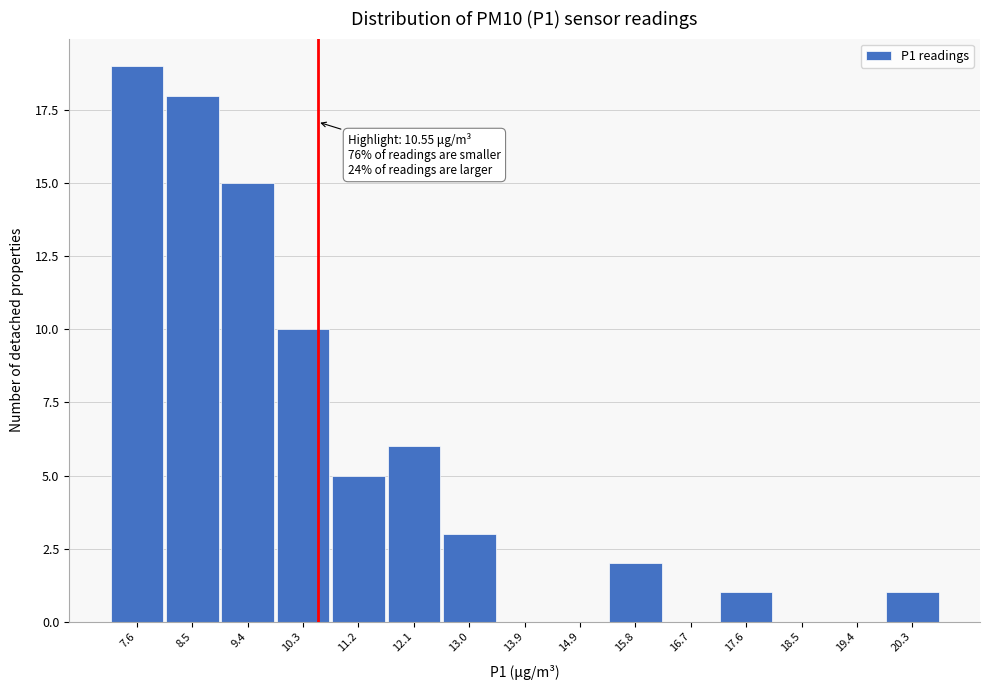

Over which range of the x-axis is the bar tallest?

7.1 to 8.0